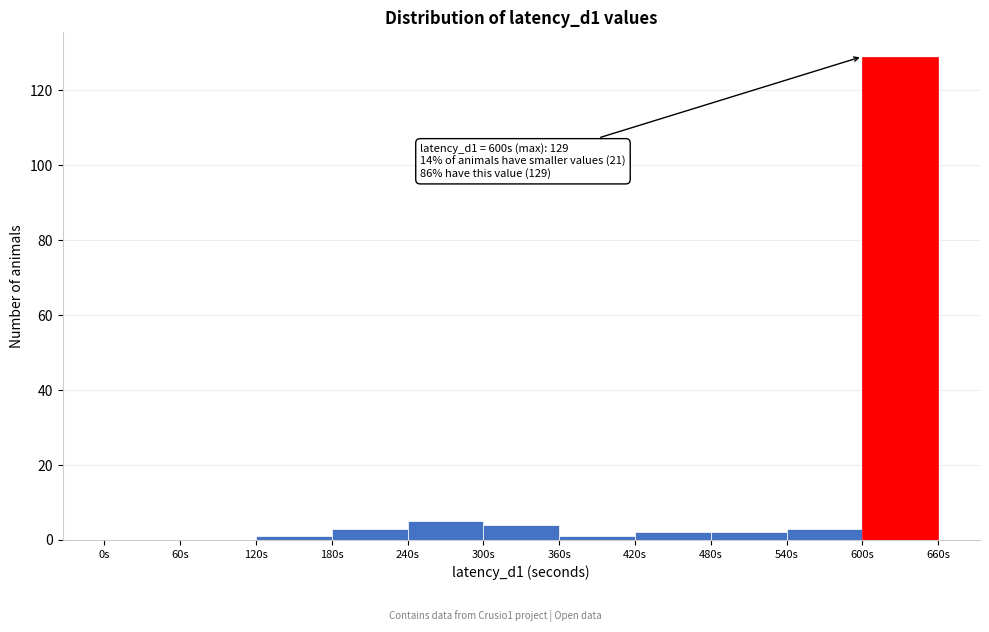

Which range on the x-axis has the tallest bar?

600 to 660